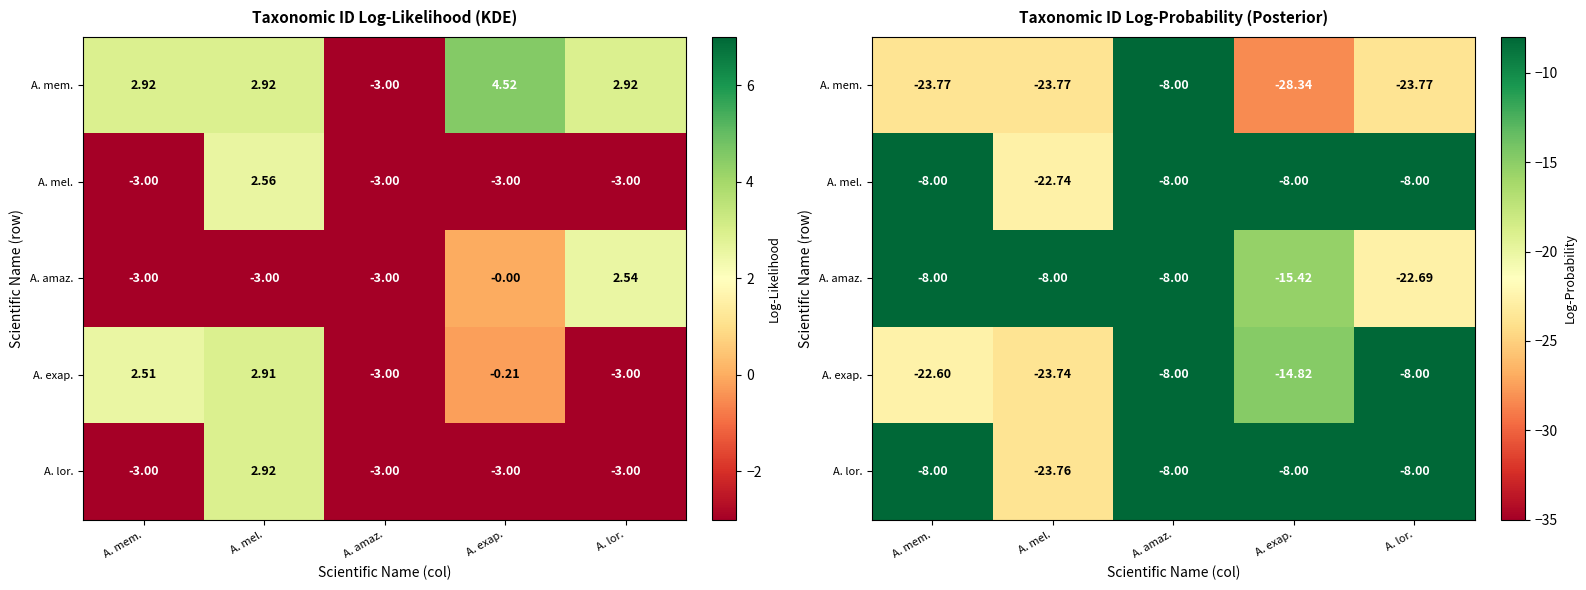

Between A. lor. and A. mem., which is larger?

A. lor.